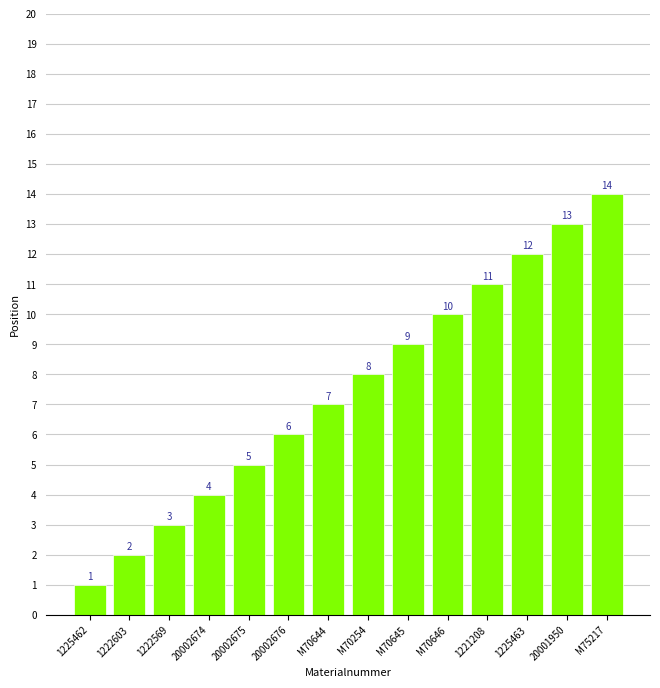

List the labels in order of value, smallest first.

1225462, 1222603, 1222569, 20002674, 20002675, 20002676, M70644, M70254, M70645, M70646, 1221208, 1225463, 20001950, M75217